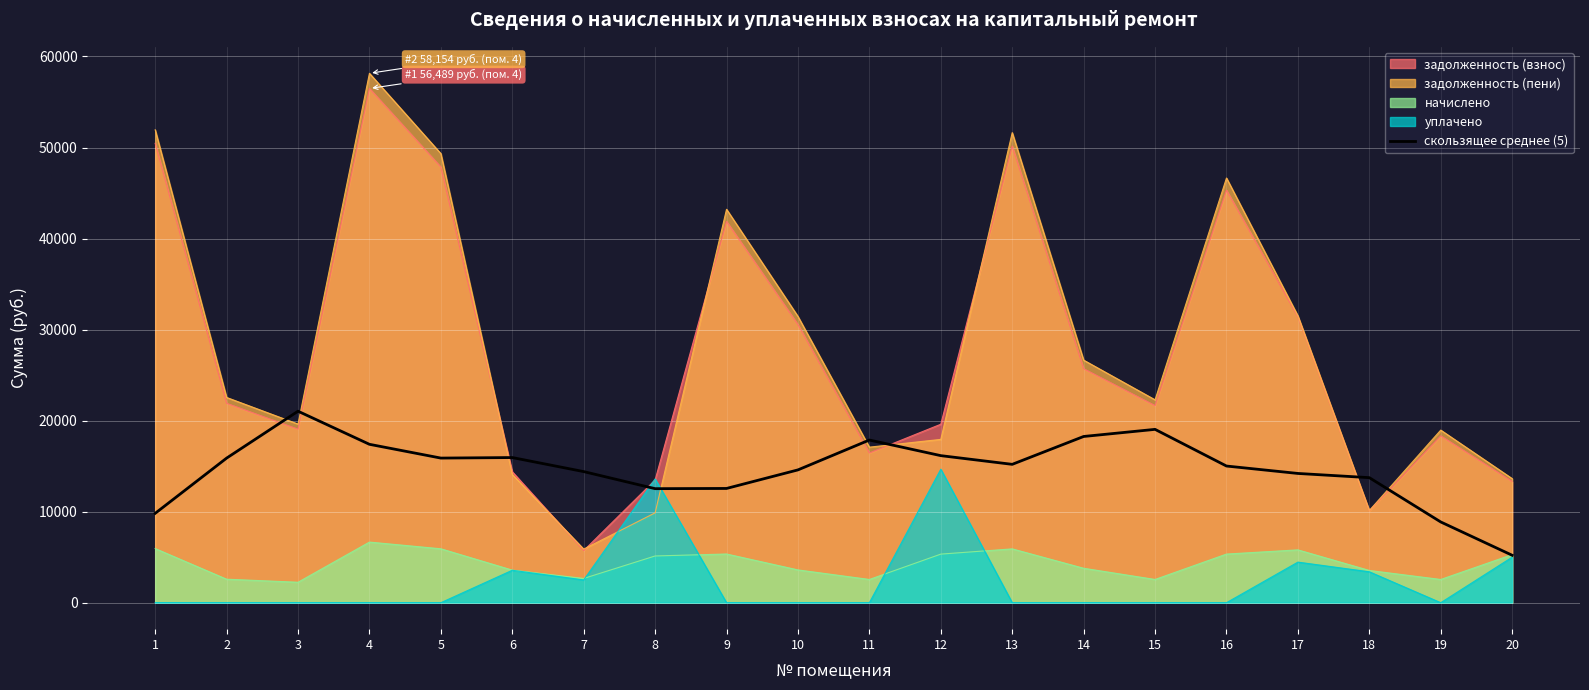

How many lines are shown in the chart?

5